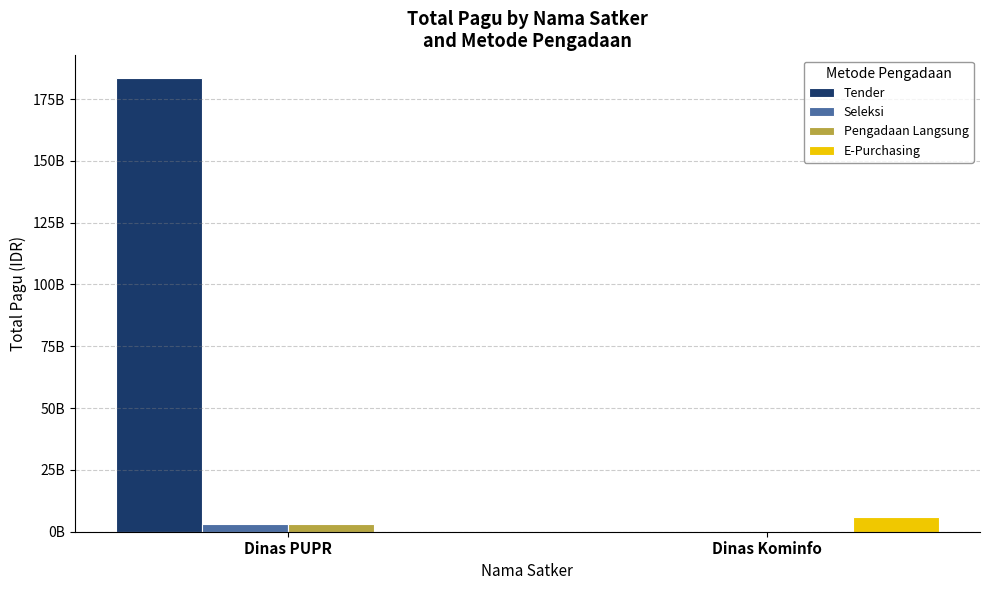

What is the total value across all series at Dinas PUPR?

189468891500